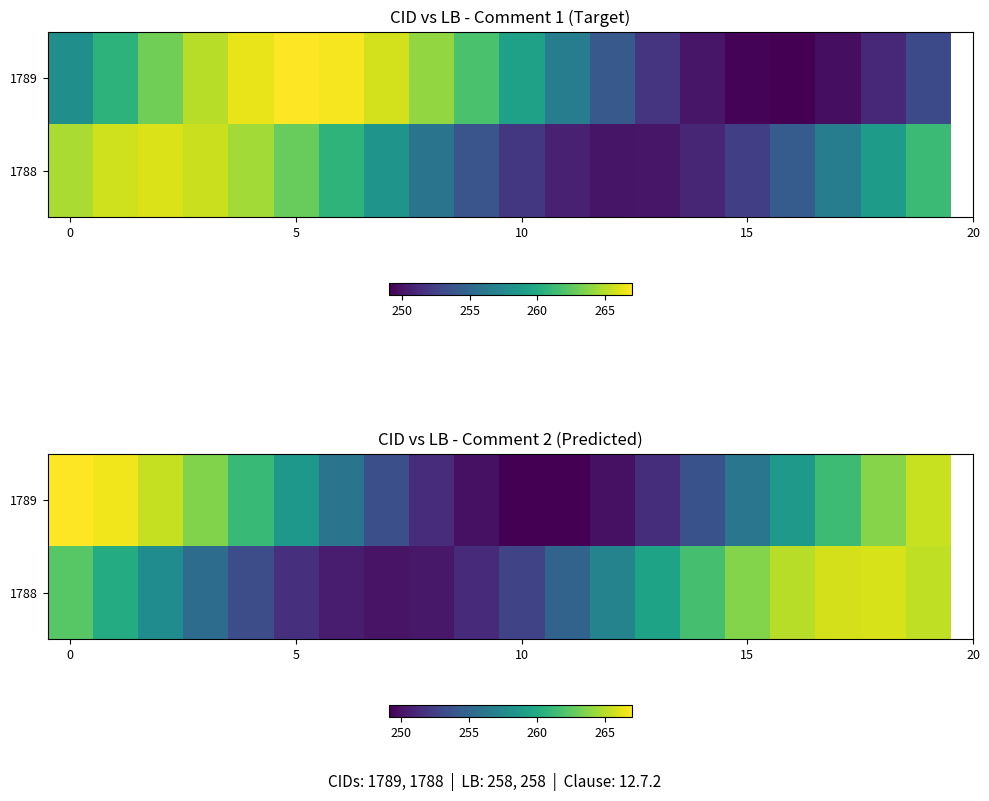

Which series has the widest spread of values?

1789